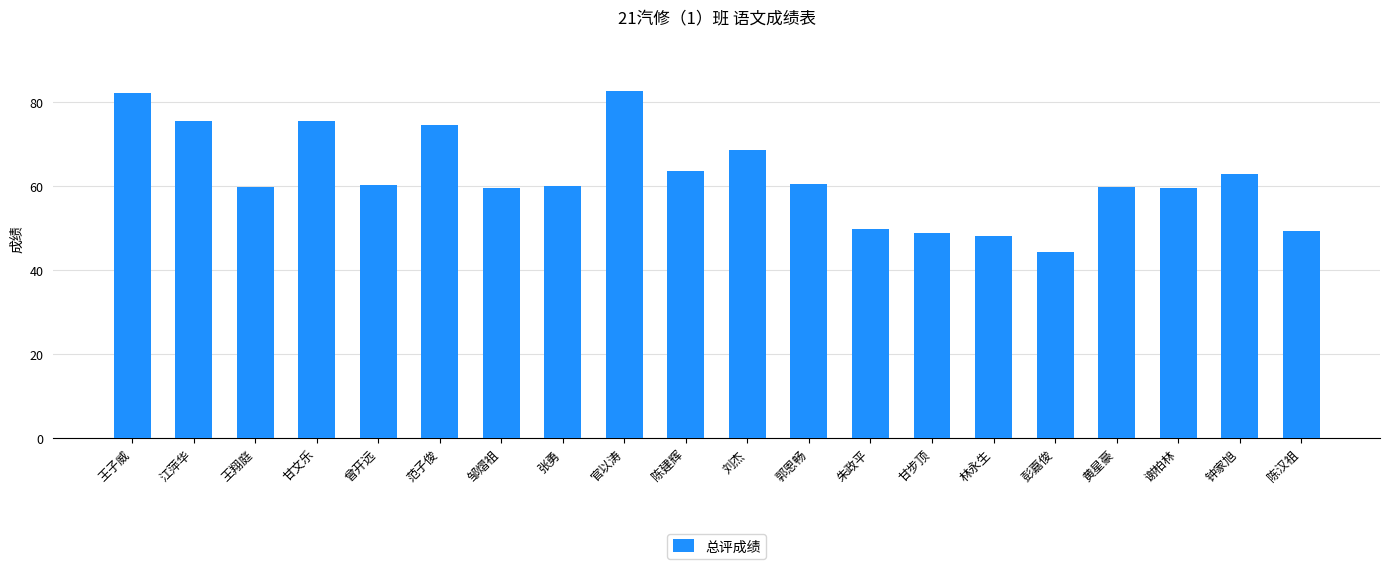

How many categories are shown in the chart?

20